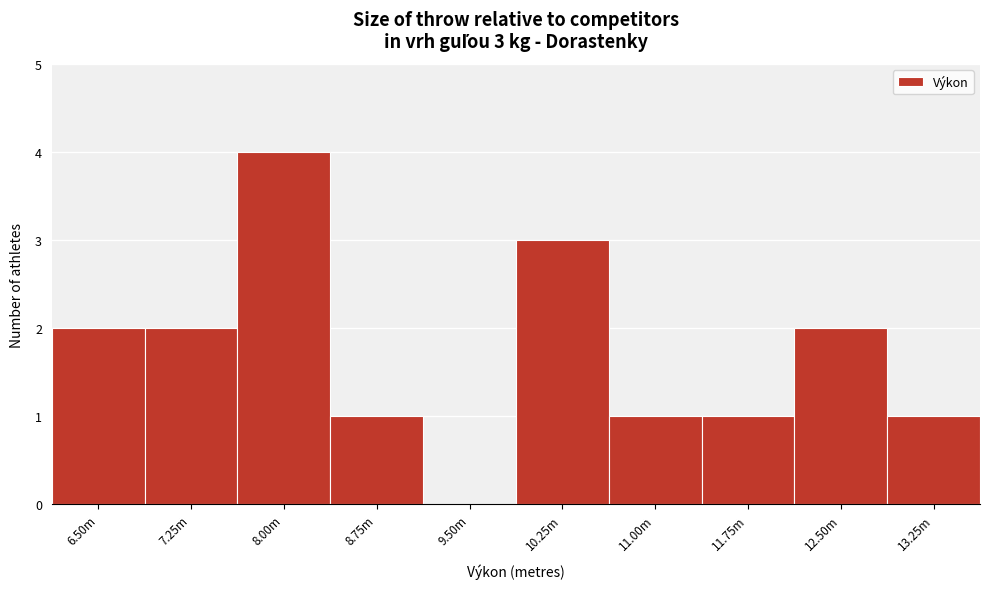

Reading left to right, extract all data points from this chart.

6.50m=2	7.25m=2	8.00m=4	8.75m=1	9.50m=0	10.25m=3	11.00m=1	11.75m=1	12.50m=2	13.25m=1